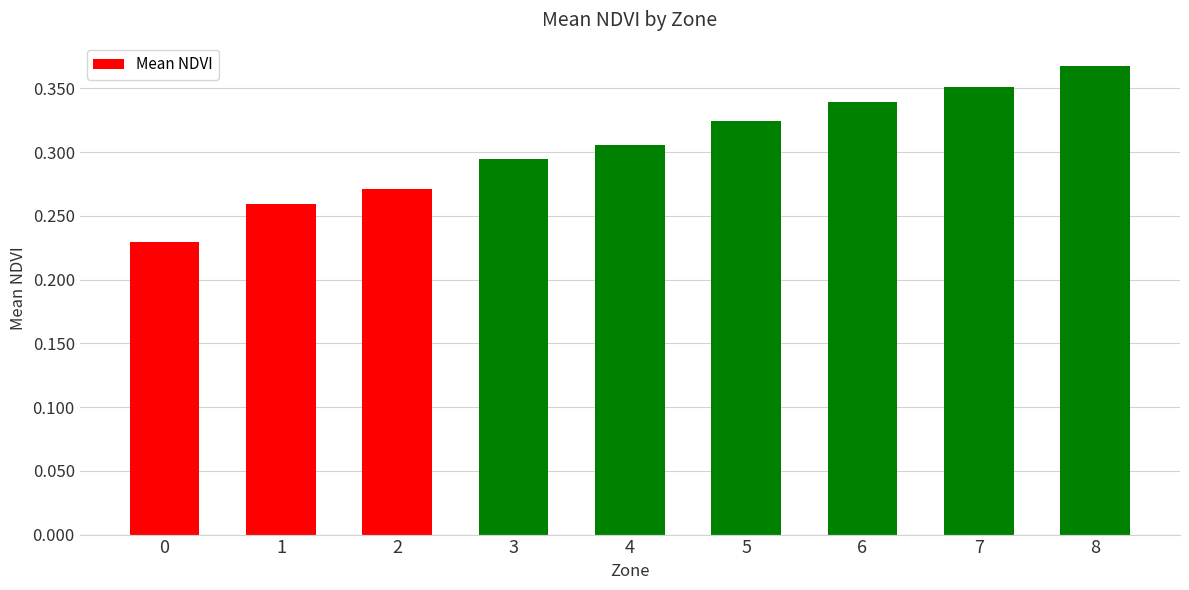

How many data points does each series have?

9